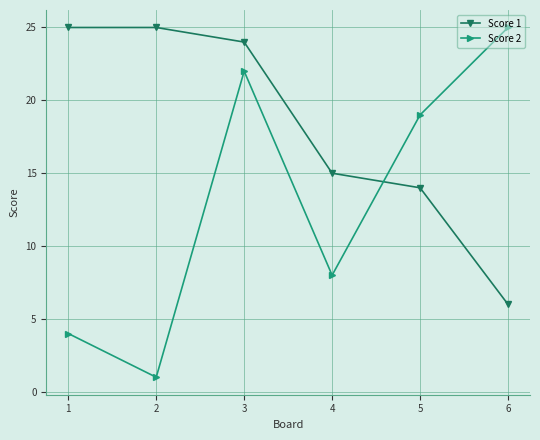

Rank the categories by Score 2 value from lowest to highest.

2, 1, 4, 5, 3, 6